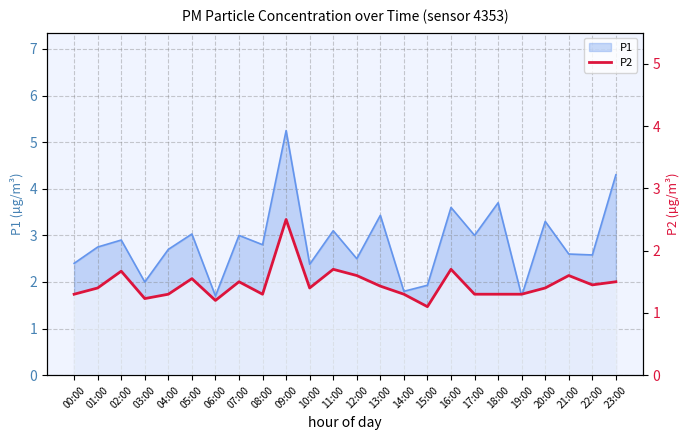

Reading left to right, what are all the values shown in this chart?

1.3	1.4	1.7	1.2	1.3	1.6	1.2	1.5	1.3	2.5	1.4	1.7	1.6	1.4	1.3	1.1	1.7	1.3	1.3	1.3	1.4	1.6	1.4	1.5